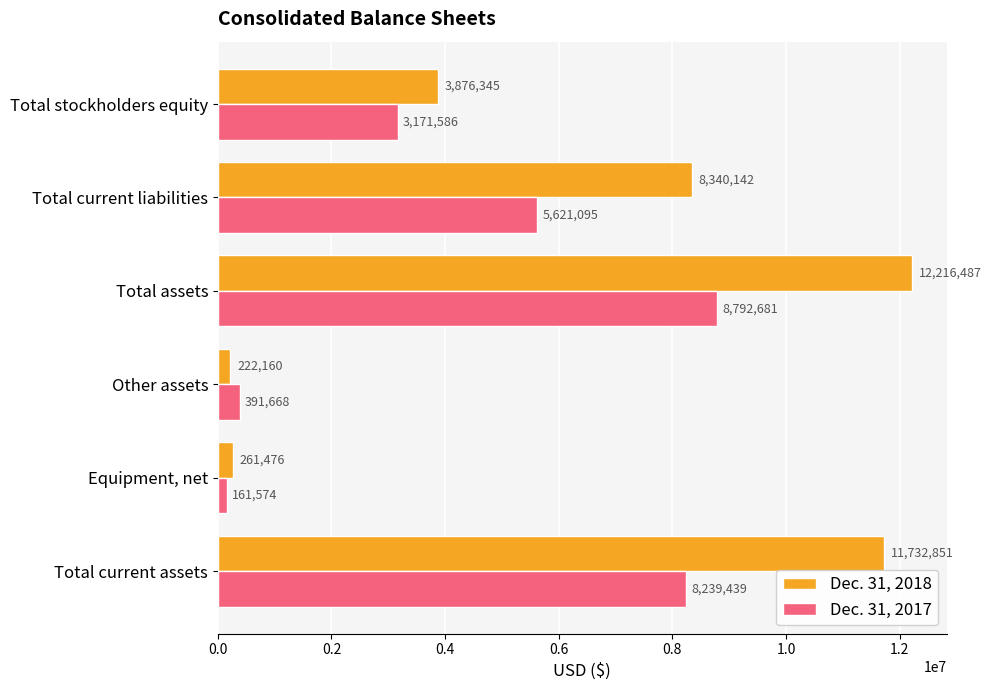

How many values in the Dec. 31, 2017 series are below 5621095?

3